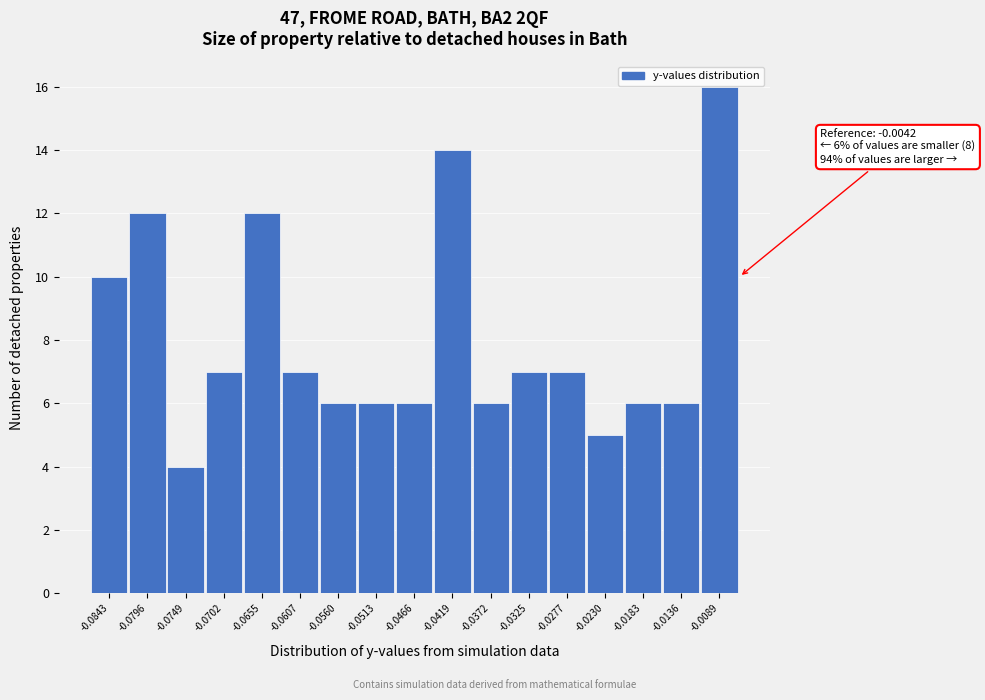

Reading left to right, extract all data points from this chart.

-0.0843=10	-0.0796=12	-0.0749=4	-0.0702=7	-0.0655=12	-0.0607=7	-0.0560=6	-0.0513=6	-0.0466=6	-0.0419=14	-0.0372=6	-0.0325=7	-0.0277=7	-0.0230=5	-0.0183=6	-0.0136=6	-0.0089=16